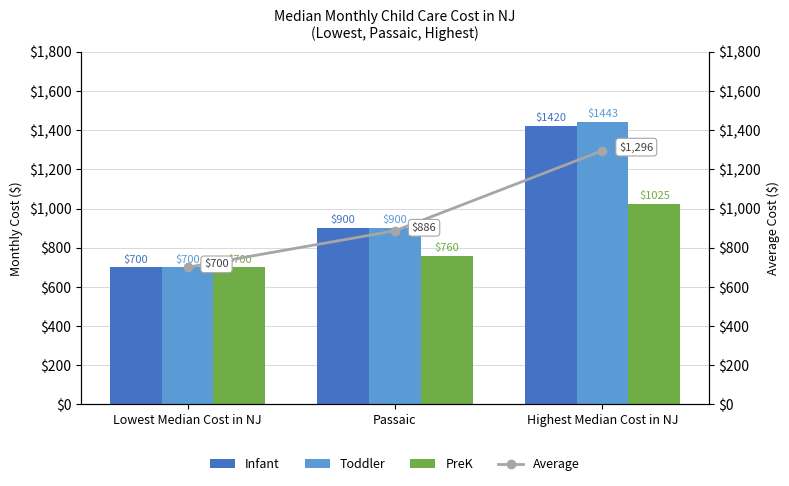

At which label does Infant reach its peak?

Highest Median Cost in NJ